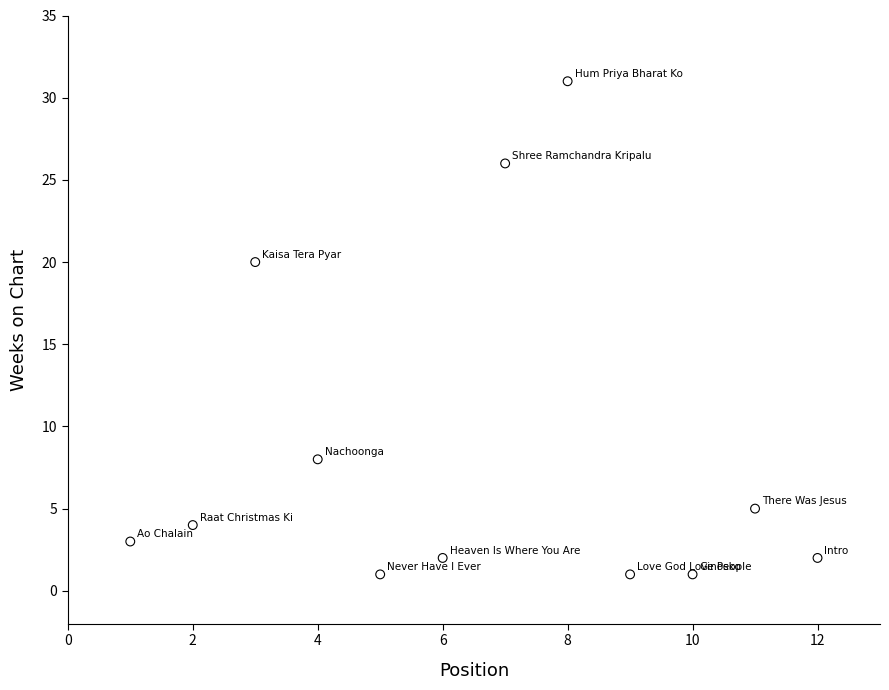

What Y value in the scatter plot is closest to 16?

20